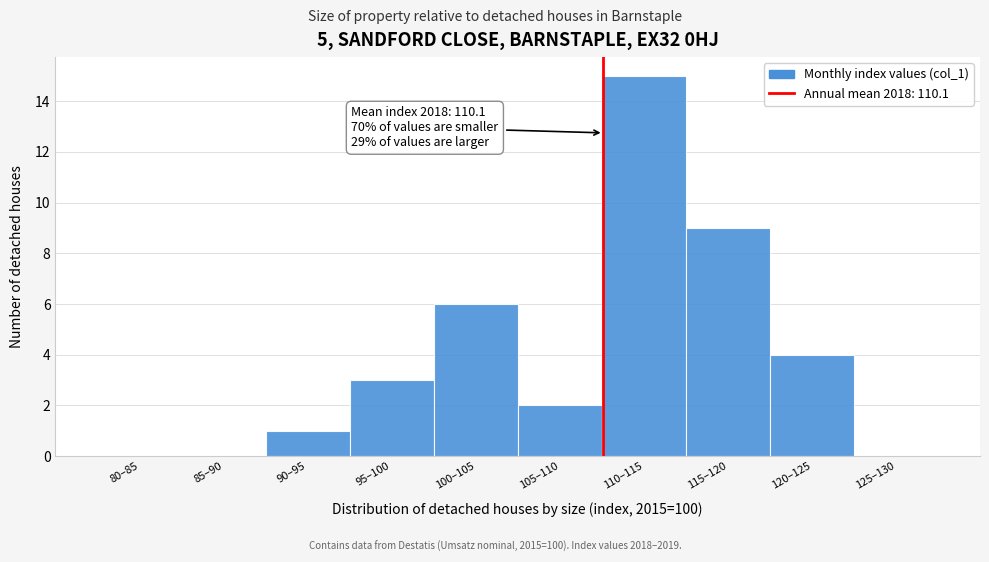

Reading left to right, extract all data points from this chart.

80–85=0	85–90=0	90–95=1	95–100=3	100–105=6	105–110=2	110–115=15	115–120=9	120–125=4	125–130=0